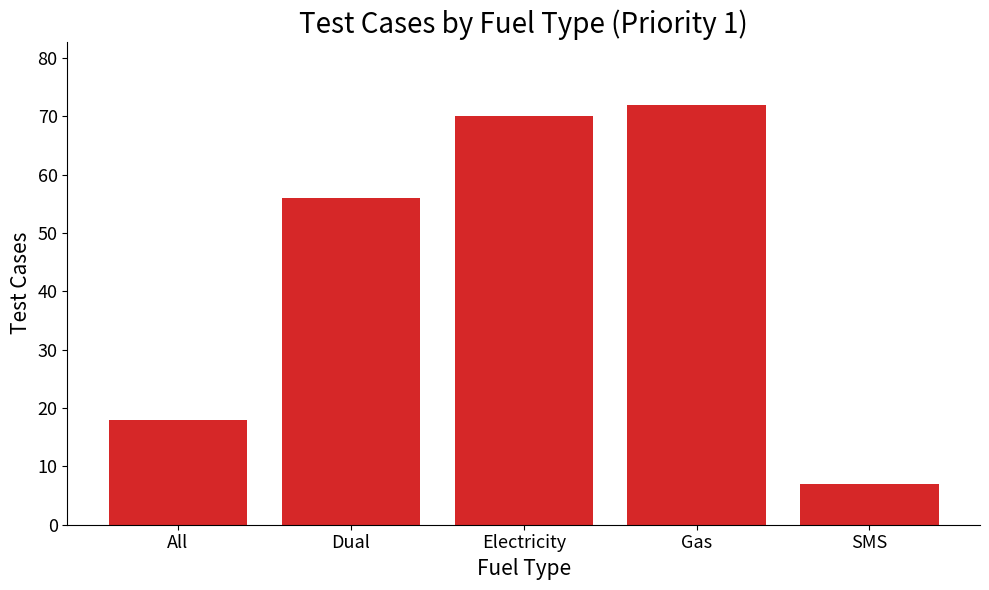

How many data points does each series have?

5